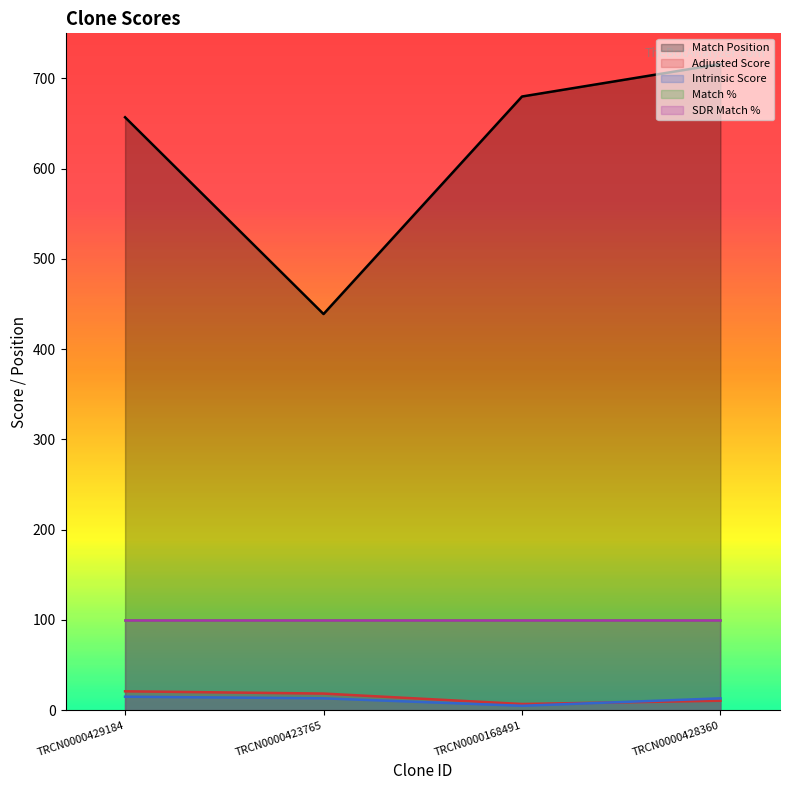

What is the sum of the Intrinsic Score values at TRCN0000428360 and TRCN0000429184?

28.2